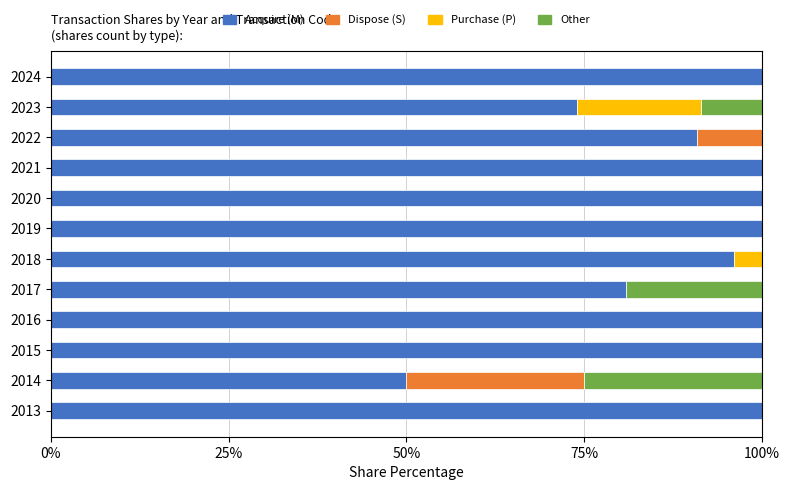

The value of Acquire (M) at 2013 is 100.0. True or false?

True